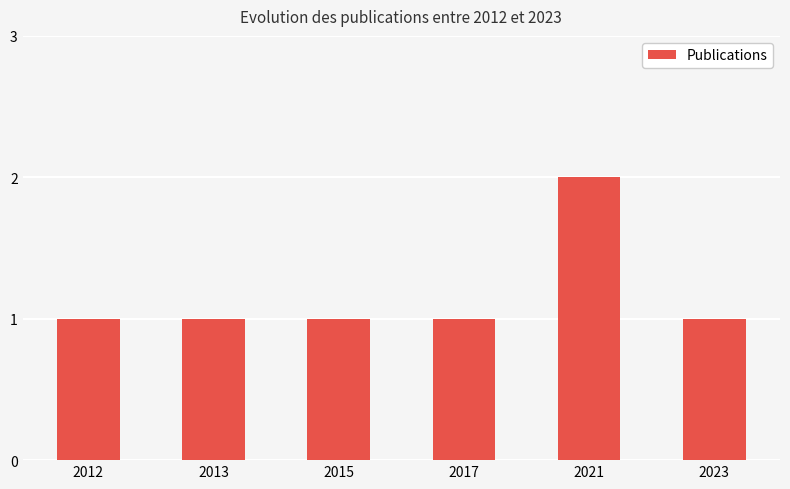

What is the average value?

1